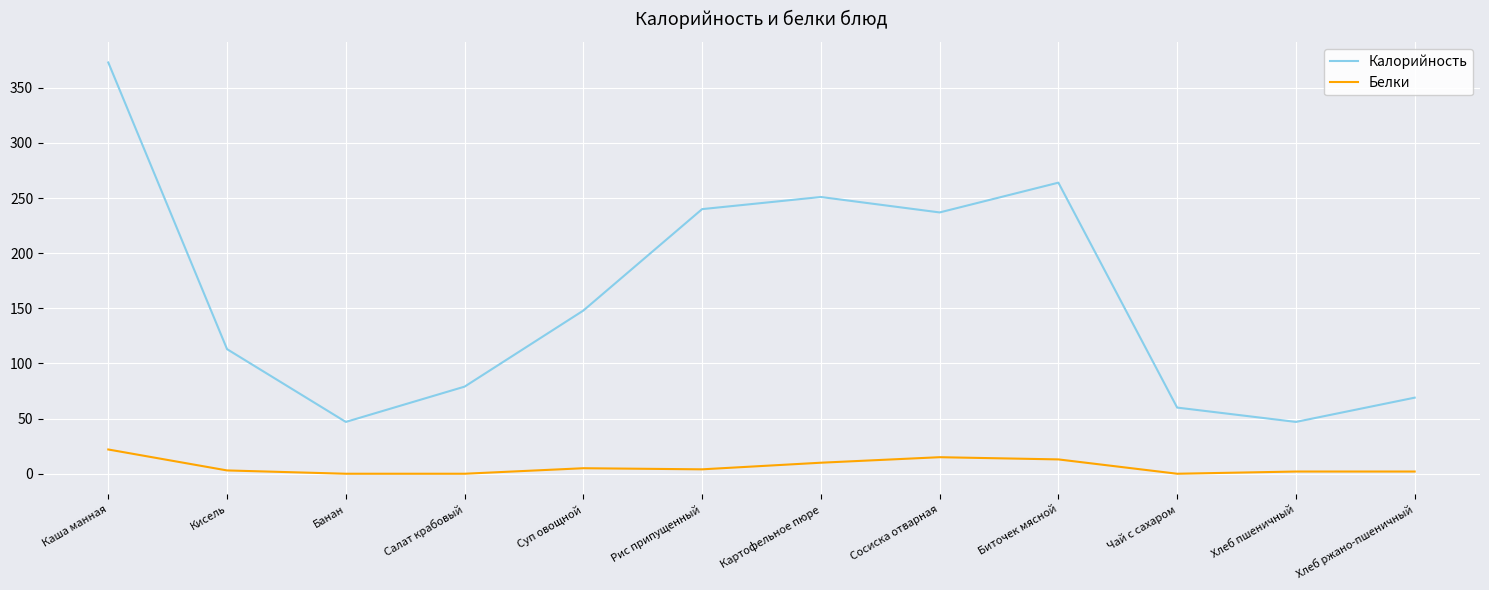

Which series has the largest range (max minus min)?

Калорийность